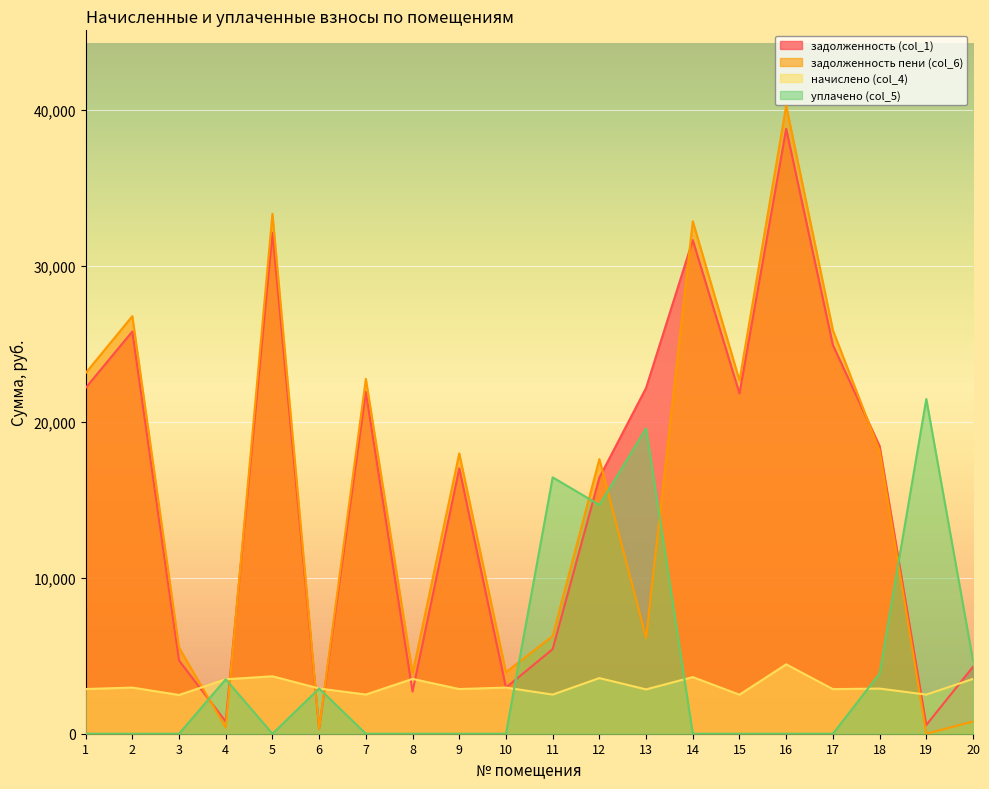

What are all the series names shown in the legend?

задолженность (col_1), задолженность пени (col_6), начислено (col_4), уплачено (col_5)